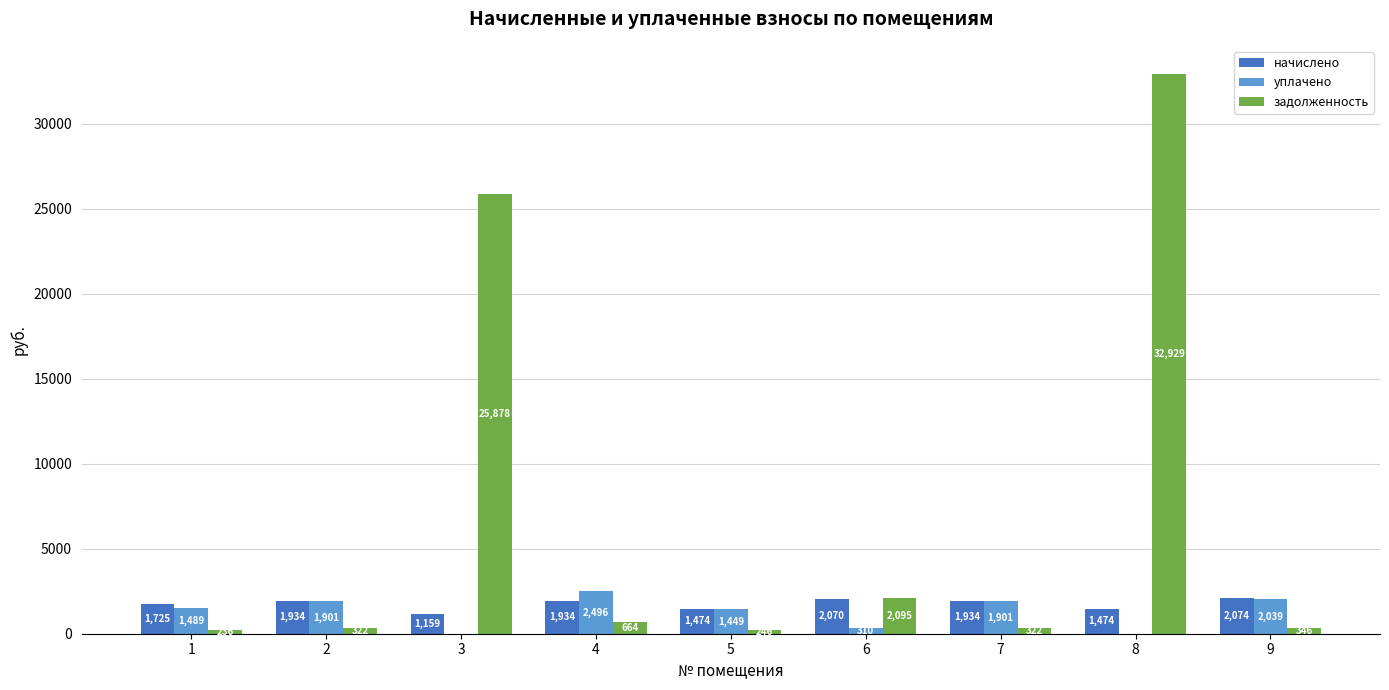

What is the average value of the уплачено series?

1287.2